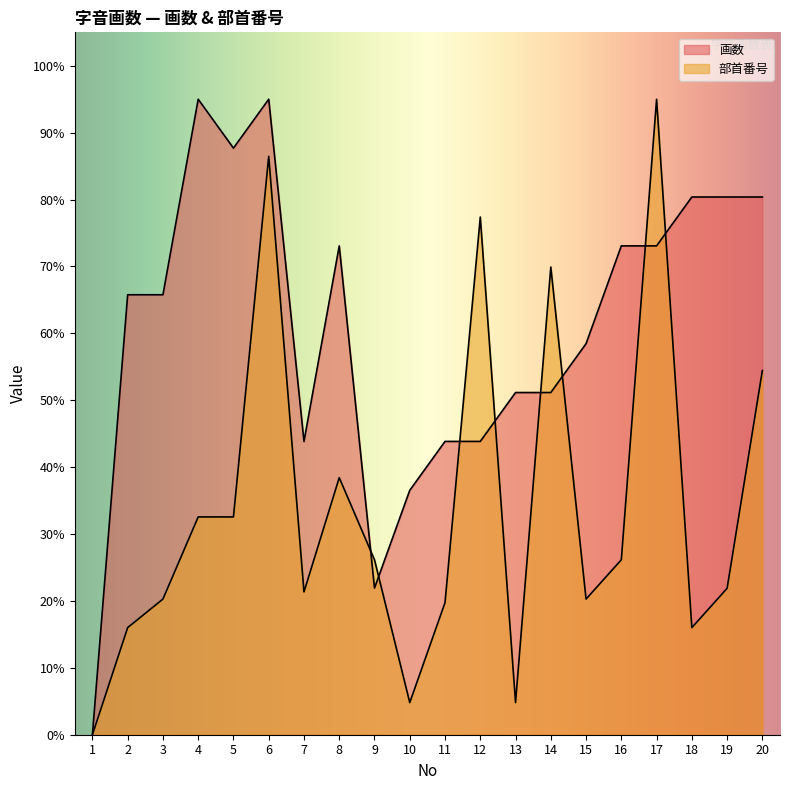

Which series has the largest total across all categories?

画数